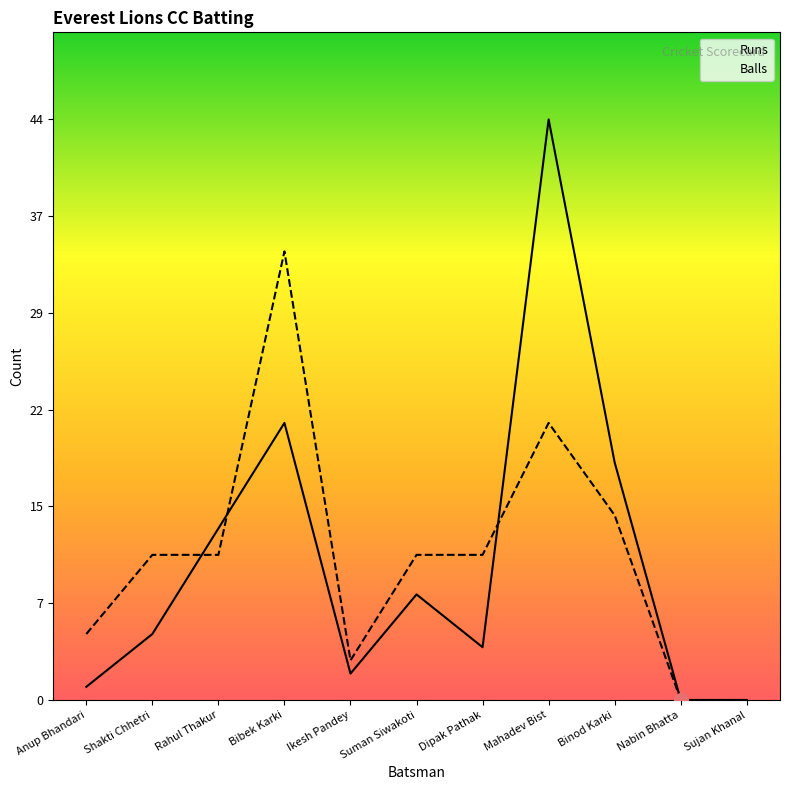

What is the label of the 1st point from the right?

Sujan Khanal